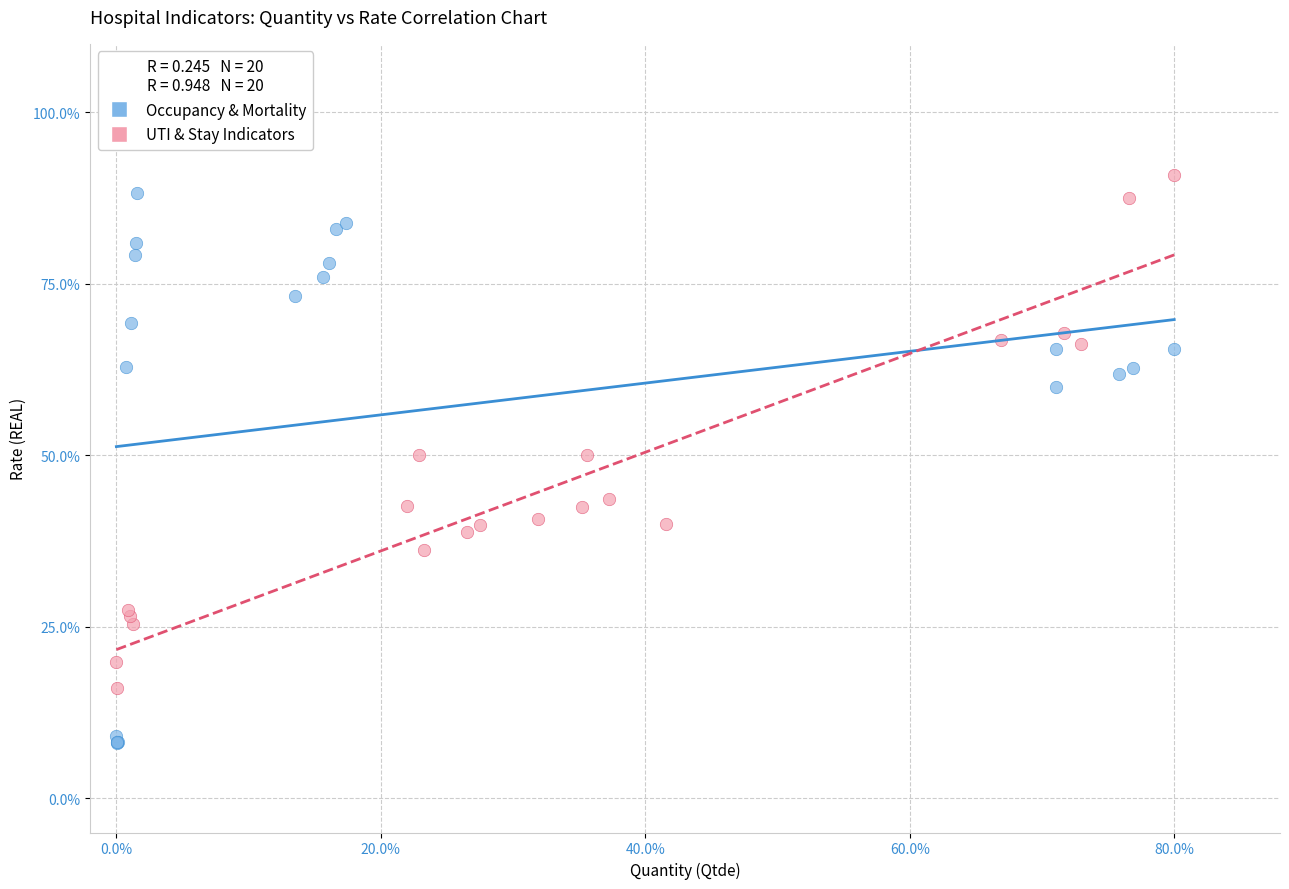

What are all the series names shown in the legend?

Occupancy & Mortality, UTI & Stay Indicators